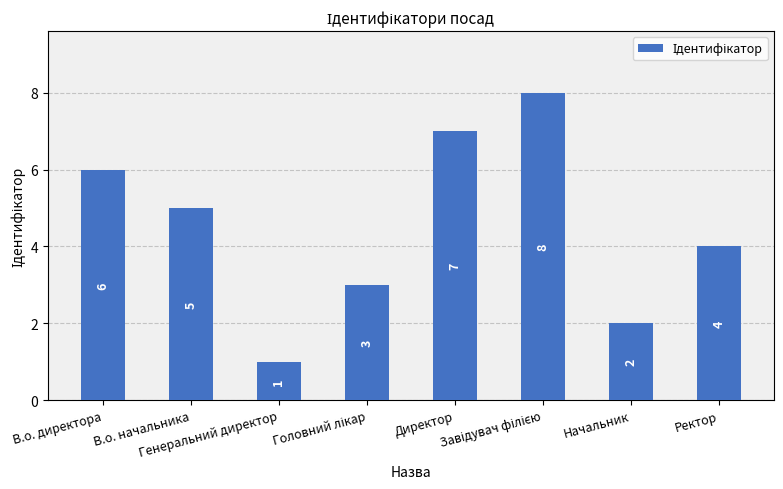

What is the ratio of the value at Начальник to the value at Генеральний директор?

2.0